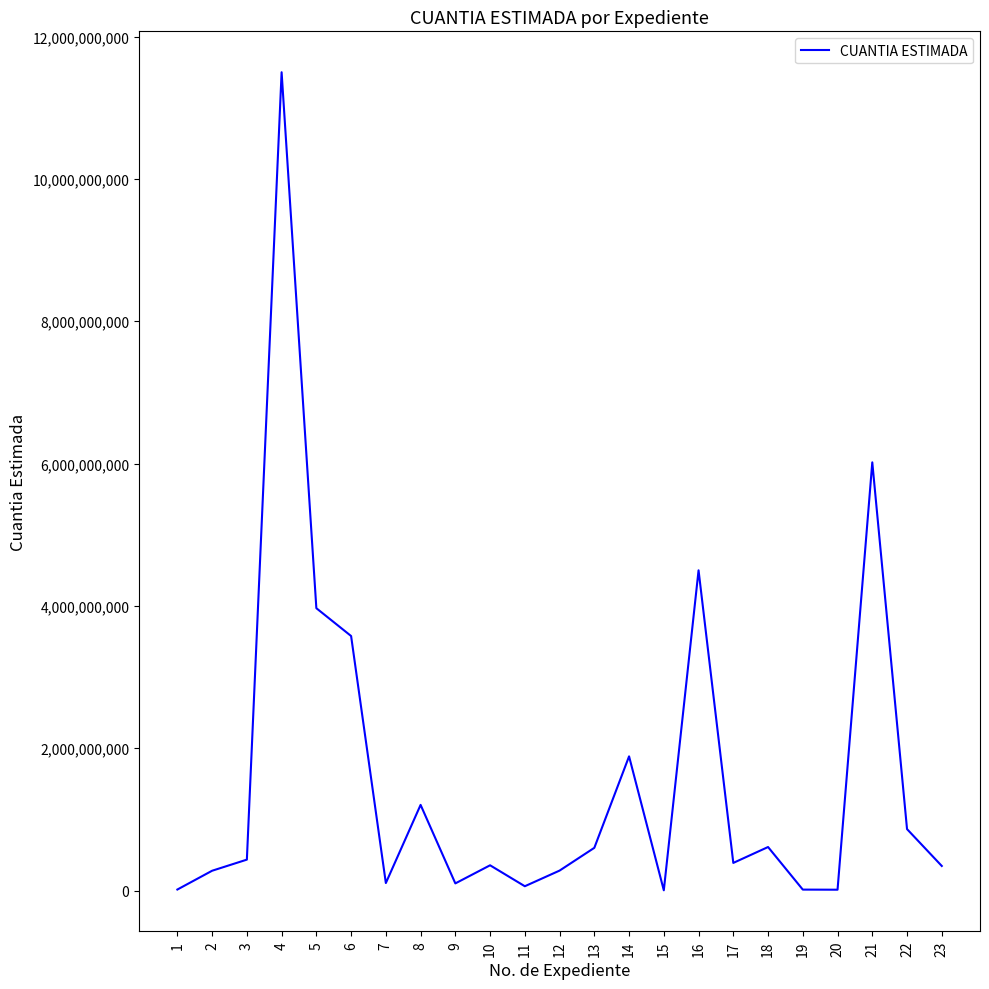

How many values are below 388000000?

11